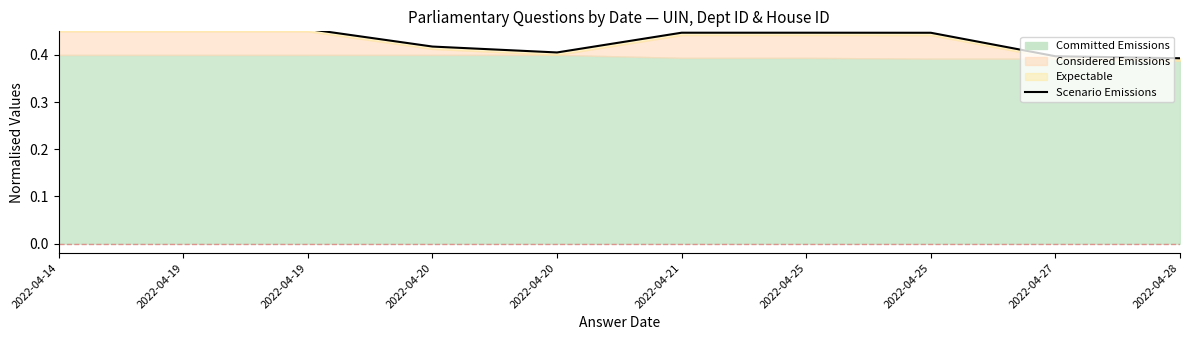

The chart shows a value of 0.5 at 2022-04-14. True or false?

True